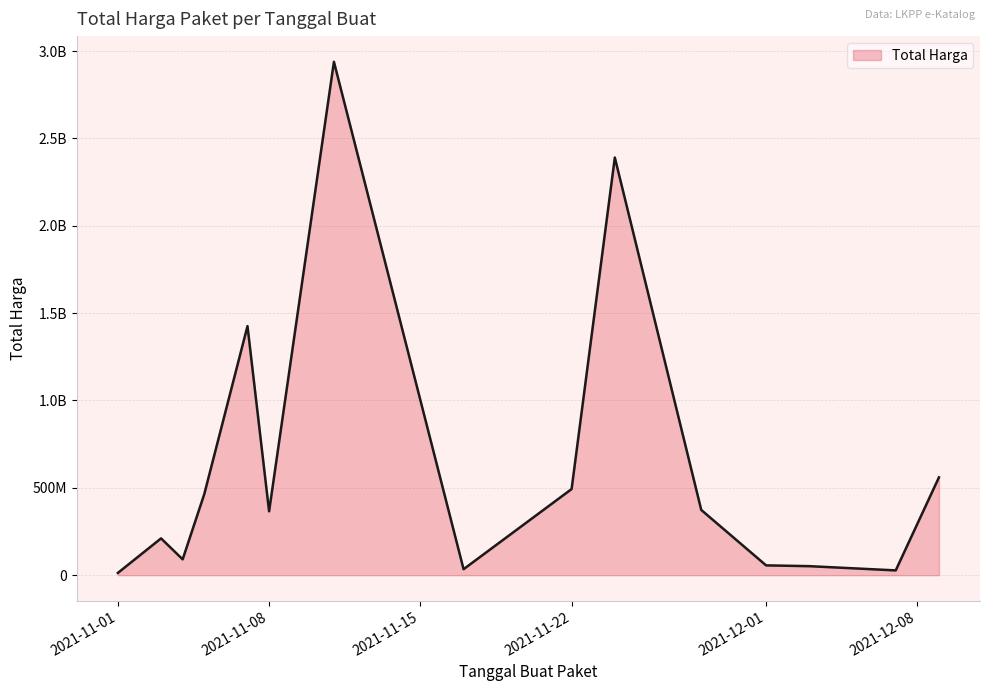

Which label corresponds to the smallest value in the chart?

2021-11-01